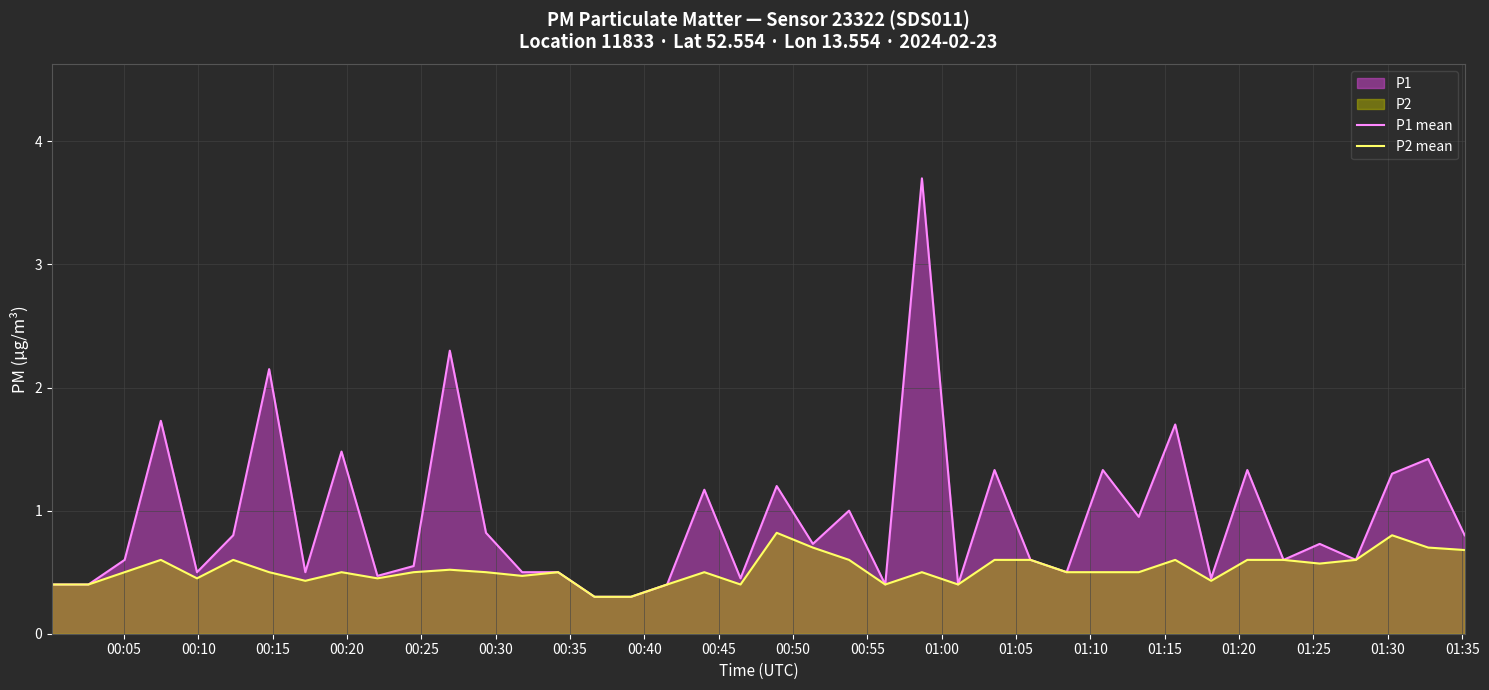

At how many categories does at least one series exceed 3?

1